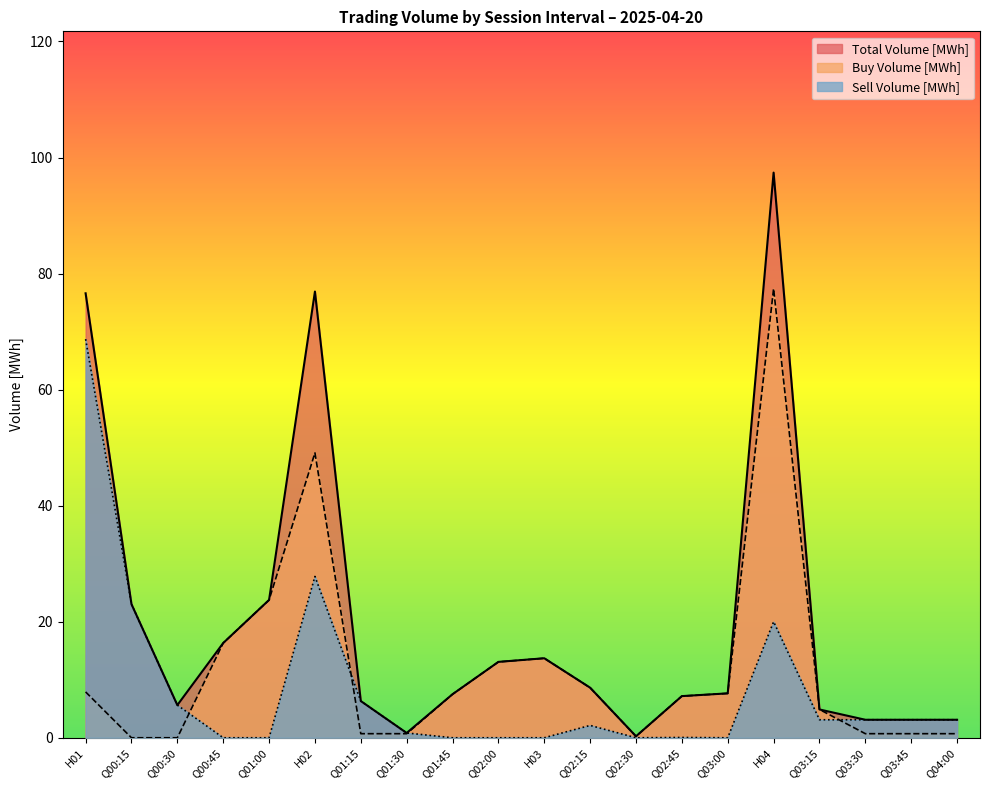

What is the average value of the Total Volume [MWh] series?

19.9